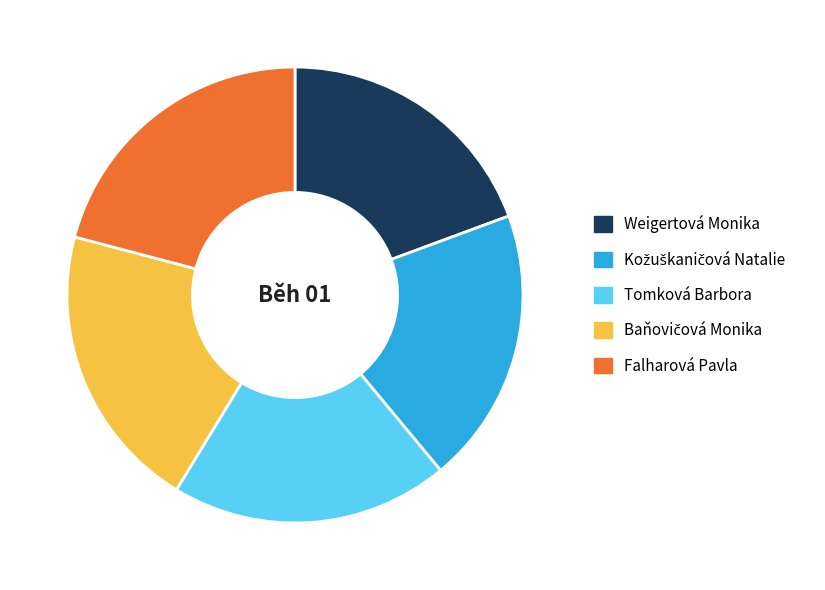

Is there any slice that represents more than half of the pie?

No